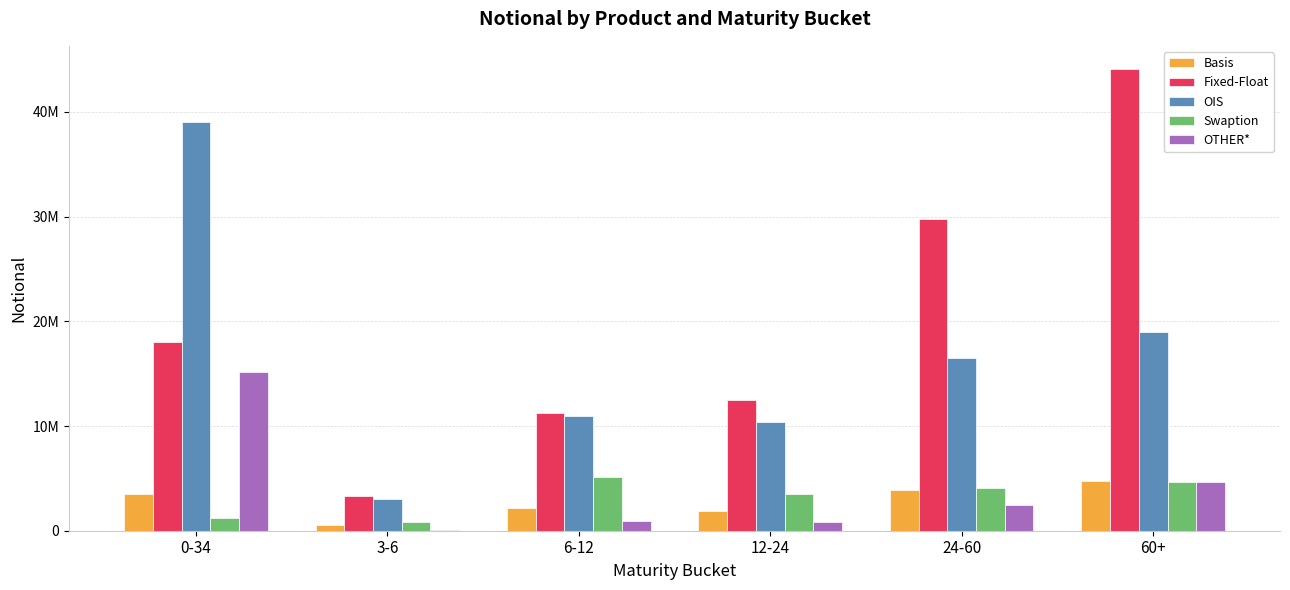

Reading left to right, list all the values displayed in this chart.

Basis: 0-34=3524147	3-6=536866	6-12=2211563	12-24=1854261	24-60=3874463	60+=4707080
Fixed-Float: 0-34=18022146	3-6=3272362	6-12=11217798	12-24=12489903	24-60=29736231	60+=44111568
OIS: 0-34=39014701	3-6=3030907	6-12=10979329	12-24=10414216	24-60=16527639	60+=19020077
Swaption: 0-34=1246777	3-6=795428	6-12=5090202	12-24=3487565	24-60=4040523	60+=4655904
OTHER*: 0-34=15150859	3-6=51733	6-12=912330	12-24=806588	24-60=2419682	60+=4673545